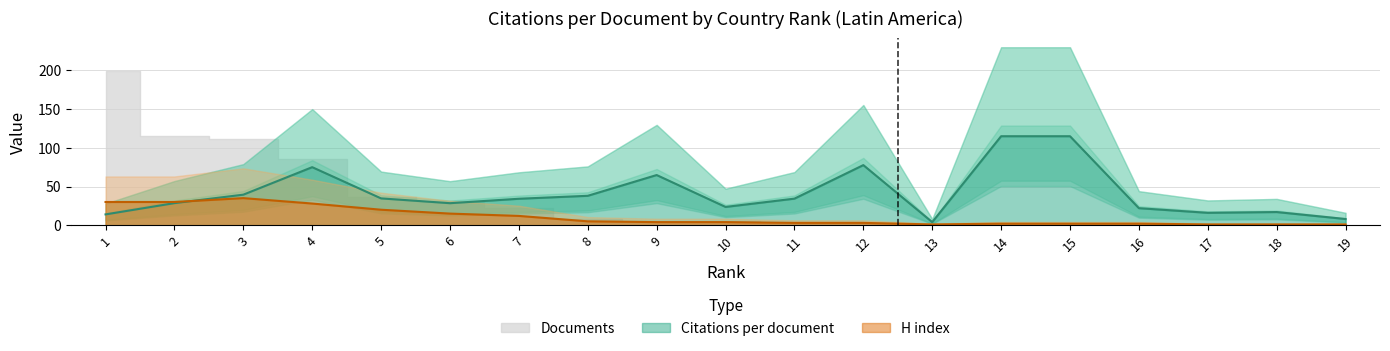

The H index series shows 5 at 8. True or false?

True